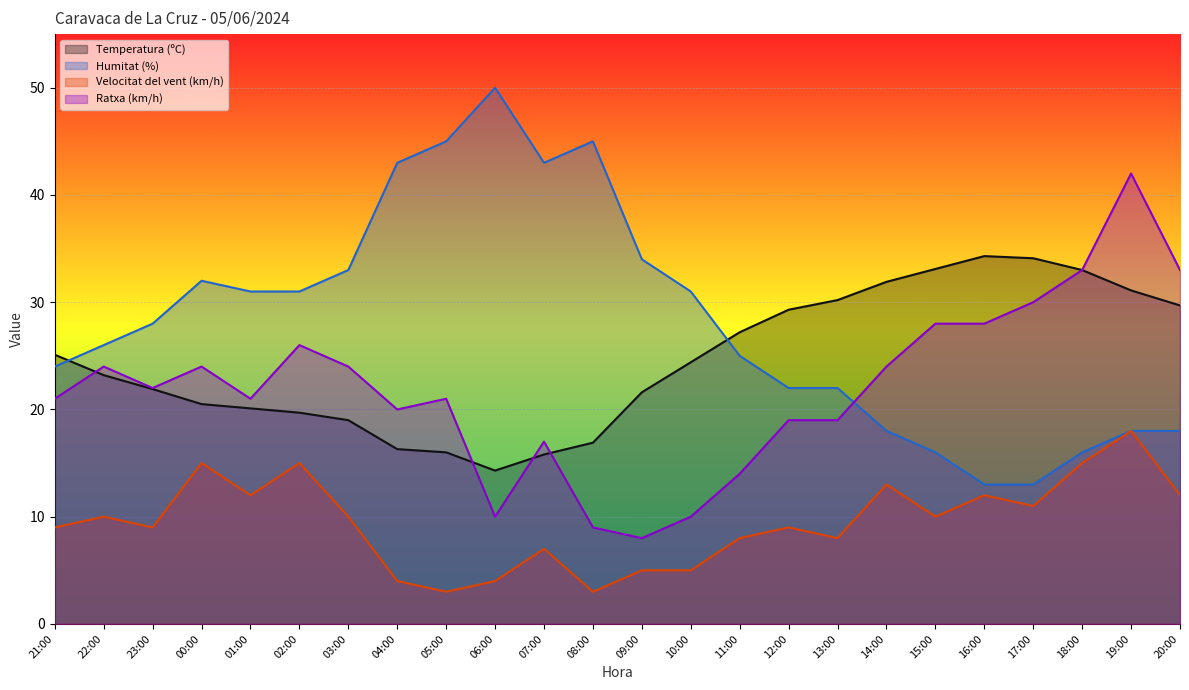

Reading right to left, transcribe all the data shown in this chart.

Temperatura (ºC): 29.7	31.1	33.0	34.1	34.3	33.1	31.9	30.2	29.3	27.2	24.4	21.6	16.9	15.8	14.3	16.0	16.3	19.0	19.7	20.1	20.5	21.9	23.2	25.1
Humitat (%): 18.0	18.0	16.0	13.0	13.0	16.0	18.0	22.0	22.0	25.0	31.0	34.0	45.0	43.0	50.0	45.0	43.0	33.0	31.0	31.0	32.0	28.0	26.0	24.0
Velocitat del vent (km/h): 12.0	18.0	15.0	11.0	12.0	10.0	13.0	8.0	9.0	8.0	5.0	5.0	3.0	7.0	4.0	3.0	4.0	10.0	15.0	12.0	15.0	9.0	10.0	9.0
Ratxa (km/h): 33.0	42.0	33.0	30.0	28.0	28.0	24.0	19.0	19.0	14.0	10.0	8.0	9.0	17.0	10.0	21.0	20.0	24.0	26.0	21.0	24.0	22.0	24.0	21.0